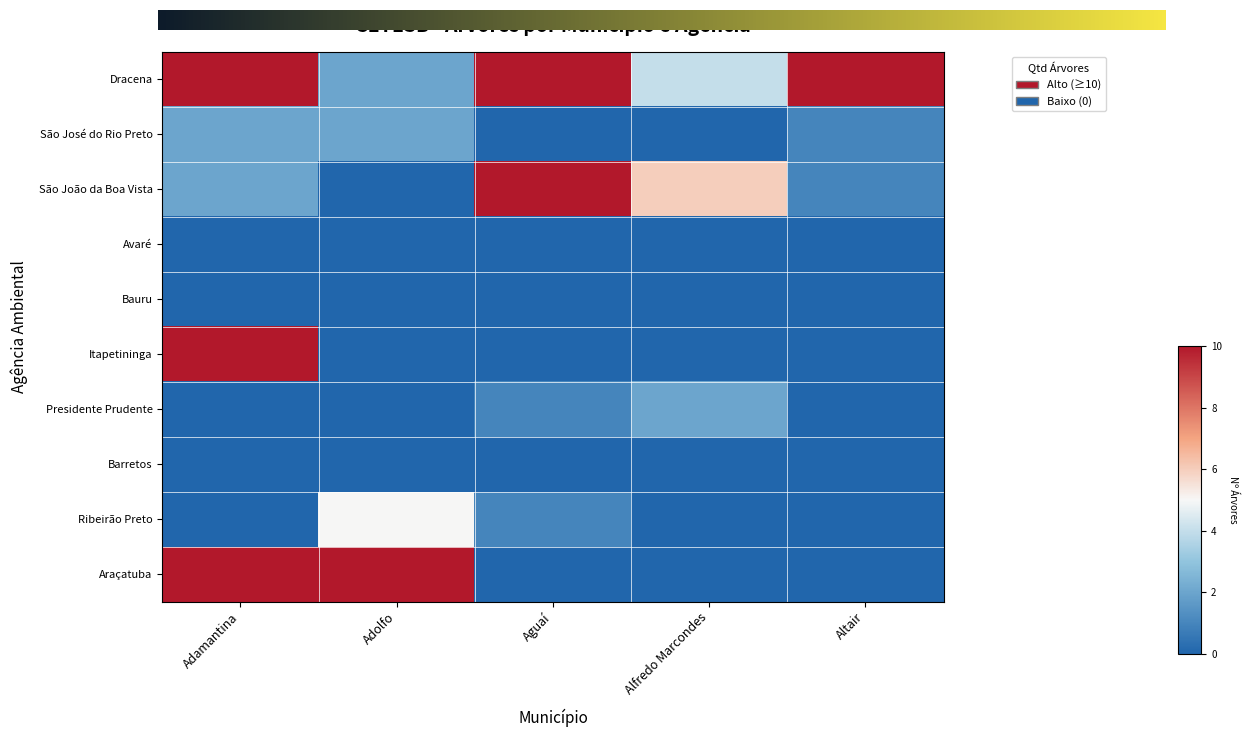

What is the maximum value shown in the chart?

10